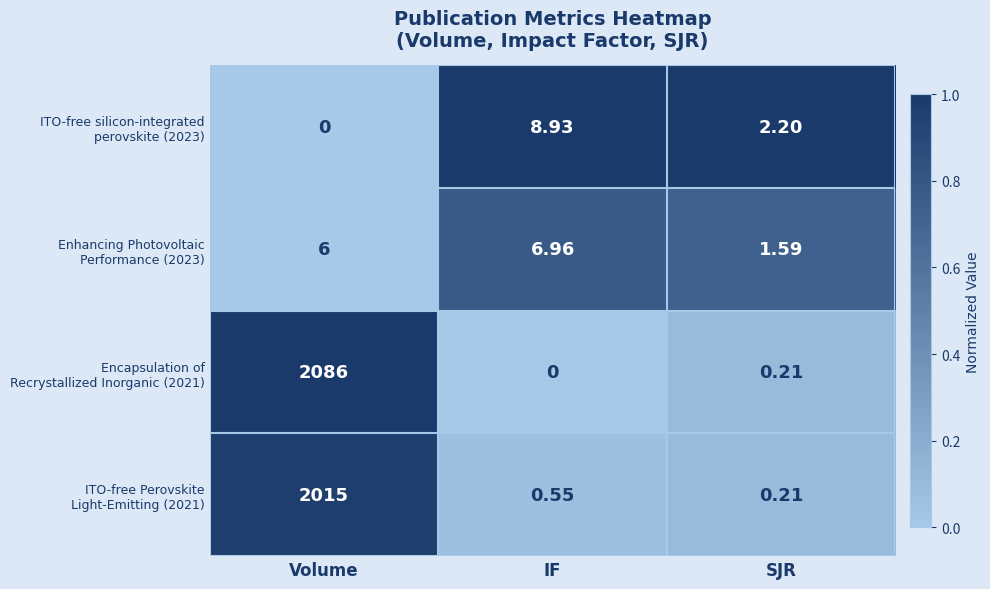

What is the total value across all series at SJR?

4.2